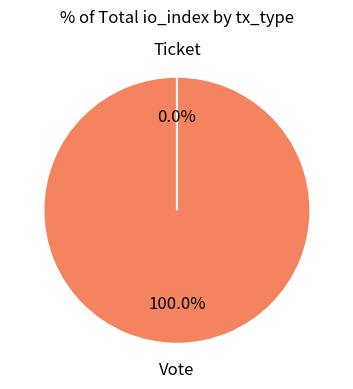

Do Vote and Ticket together represent more than half of the pie?

Yes